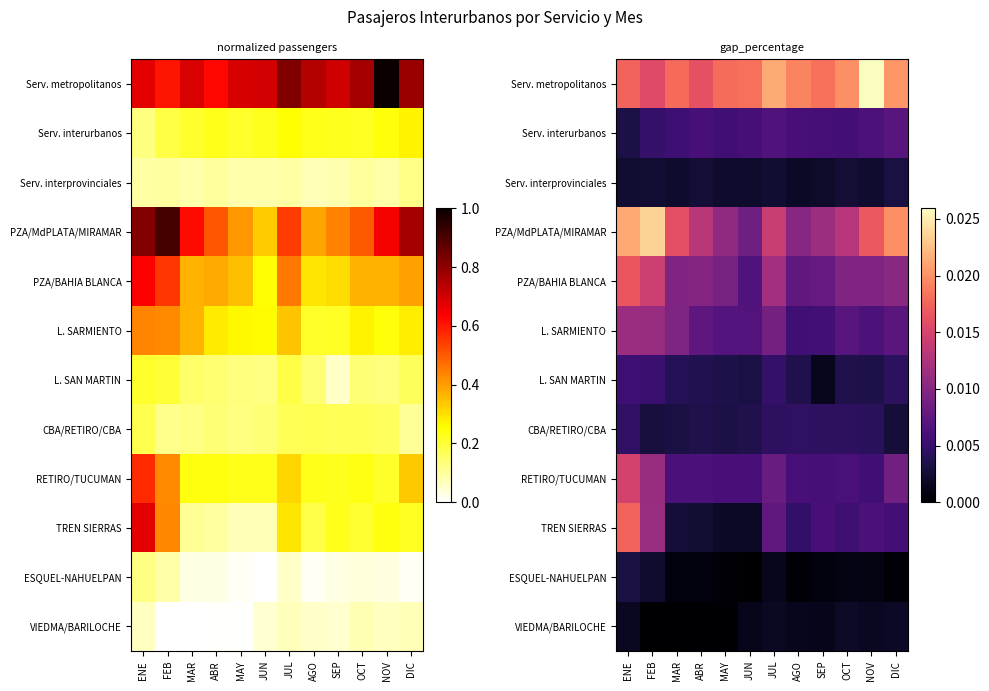

At which label is Serv. interprovinciales closest to 0?

AGO